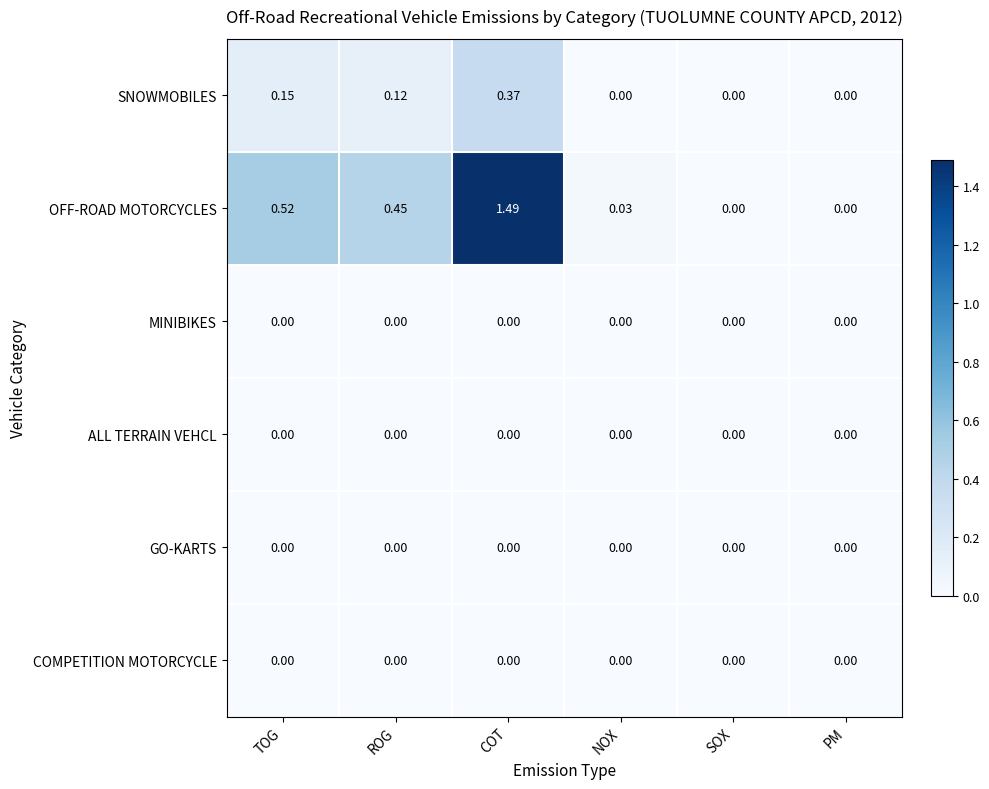

Is the value of SNOWMOBILES at COT greater than the value of ALL TERRAIN VEHCL at TOG?

Yes